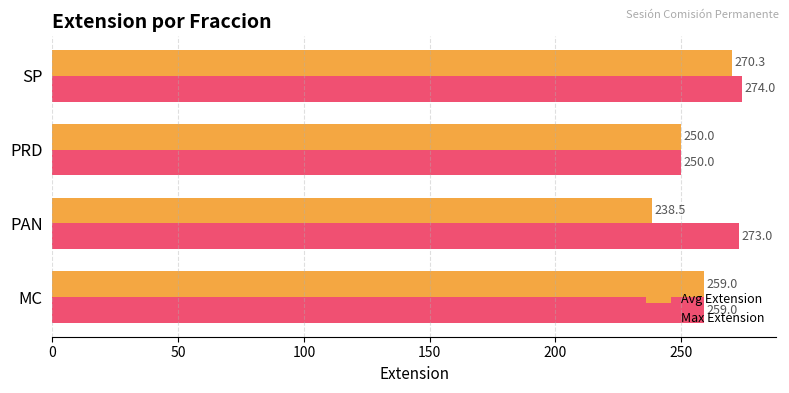

True or false: Avg Extension has a value of 376.1 at PAN.

False